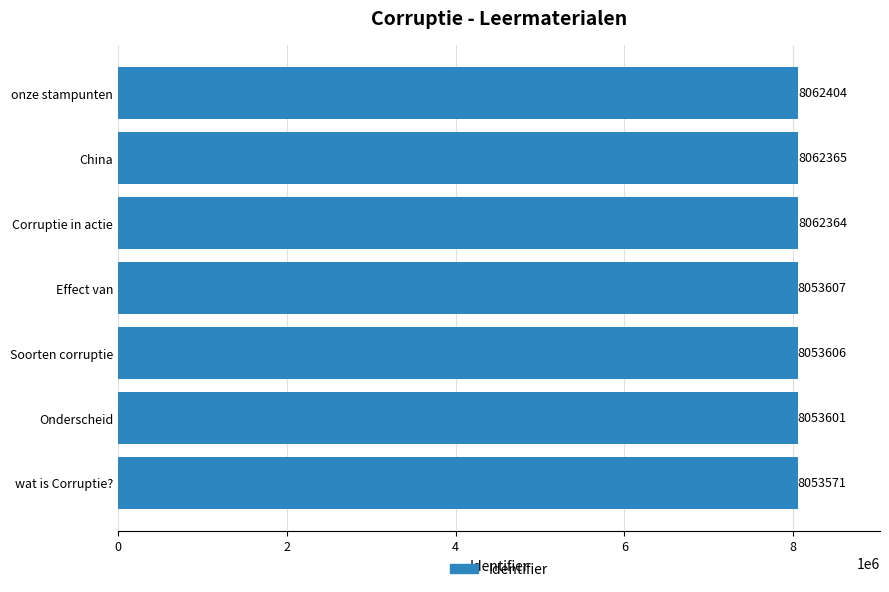

What is the sum of all values?

56401518